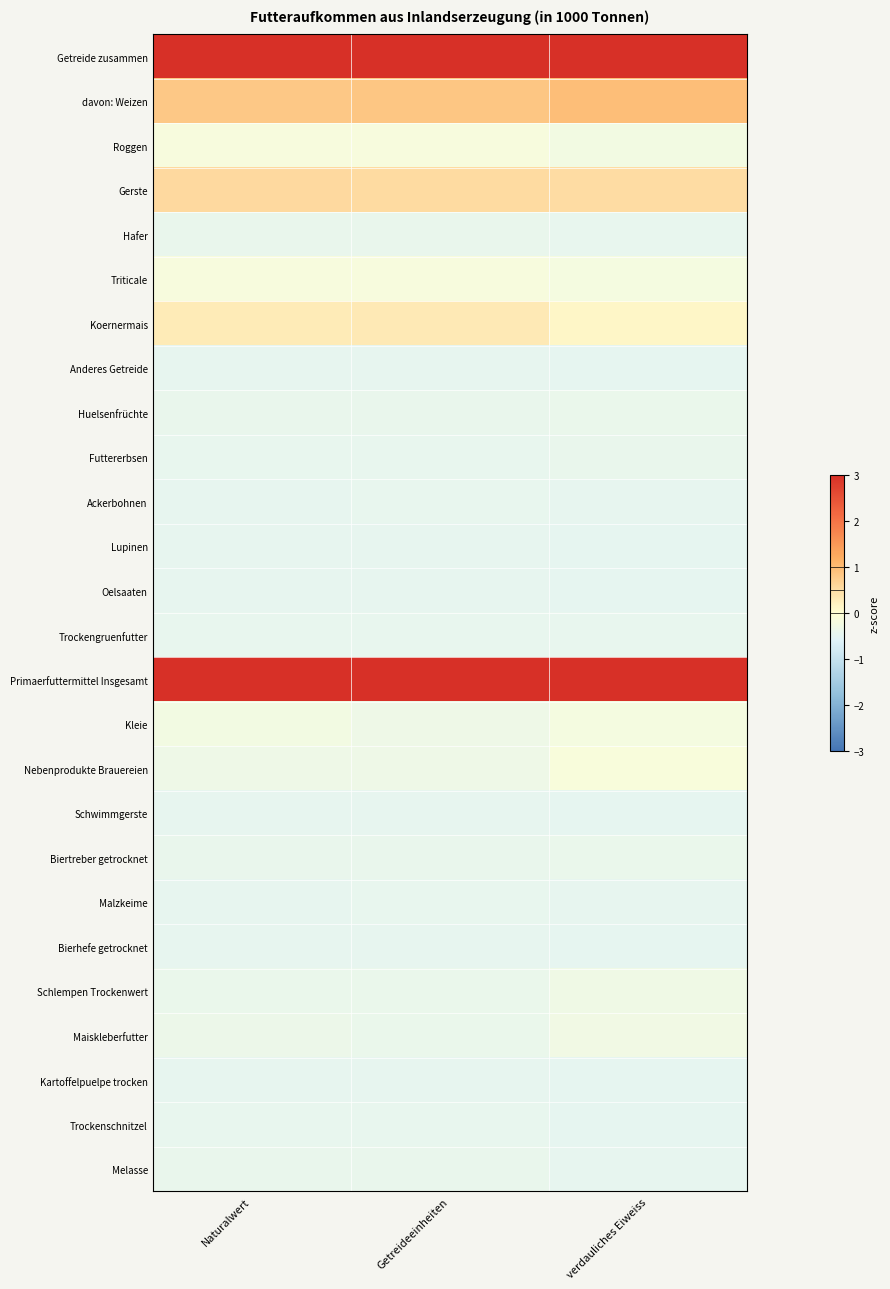

Between verdauliches Eiweiss and Naturalwert, which is larger?

Naturalwert